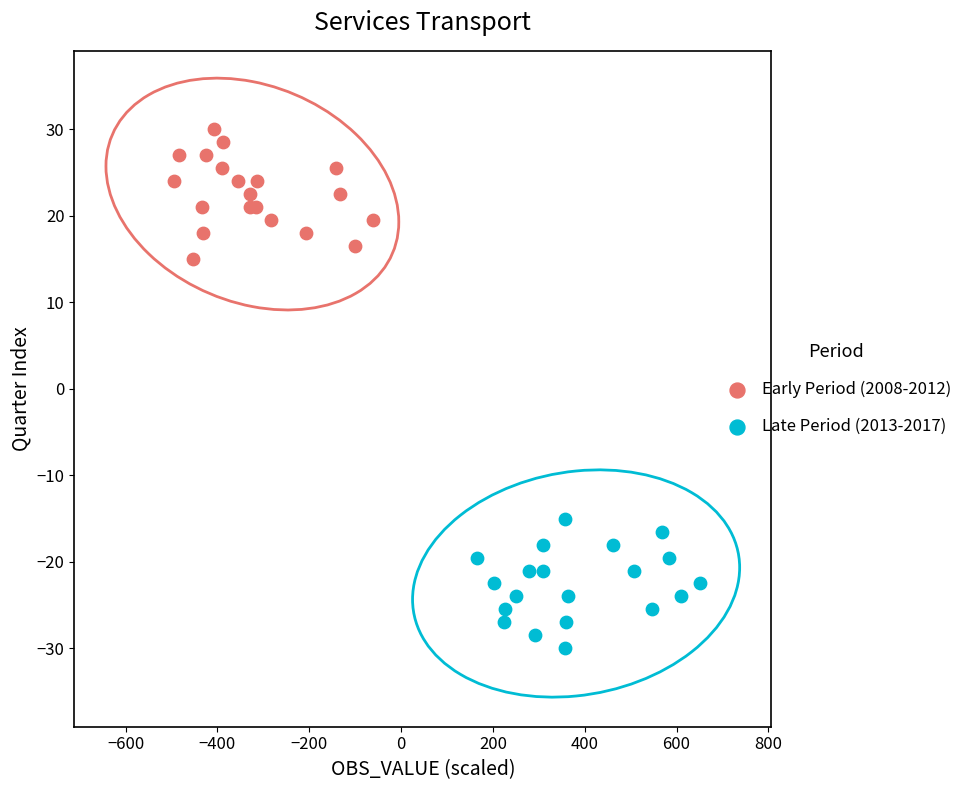

Which series reaches the minimum Y coordinate?

Late Period (2013-2017)